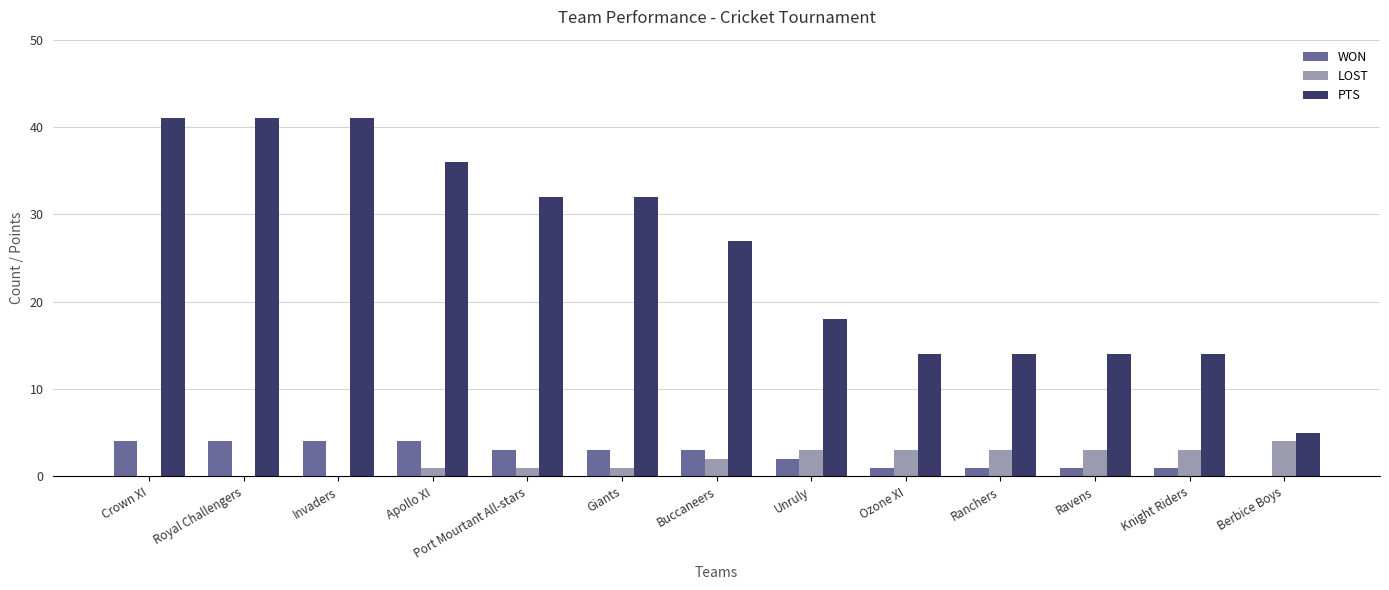

Between Buccaneers and Ranchers, which series saw the biggest shift?

PTS